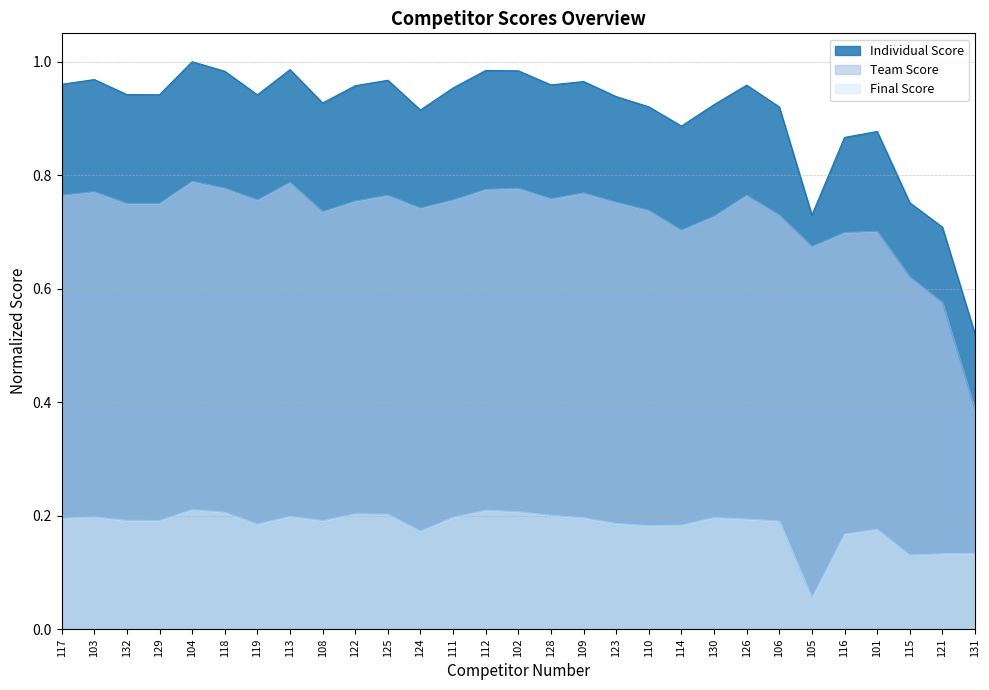

What is the value of the Individual Score point at the 4th from the left?

0.9